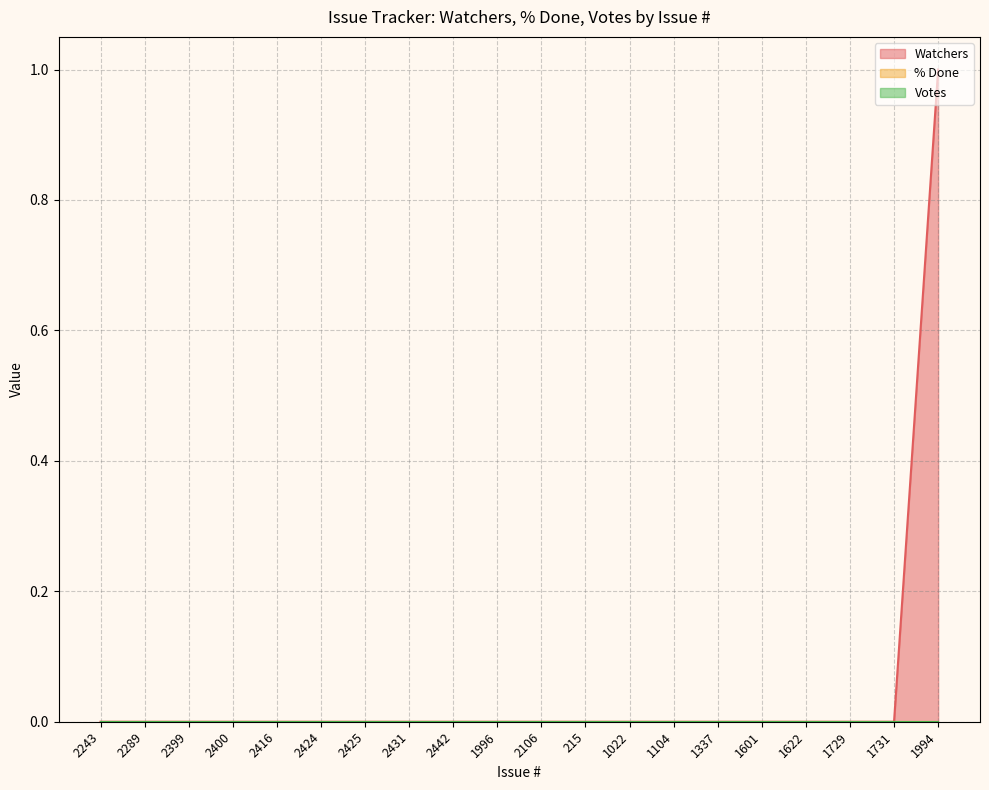

Which label corresponds to the smallest value in the chart?

2243